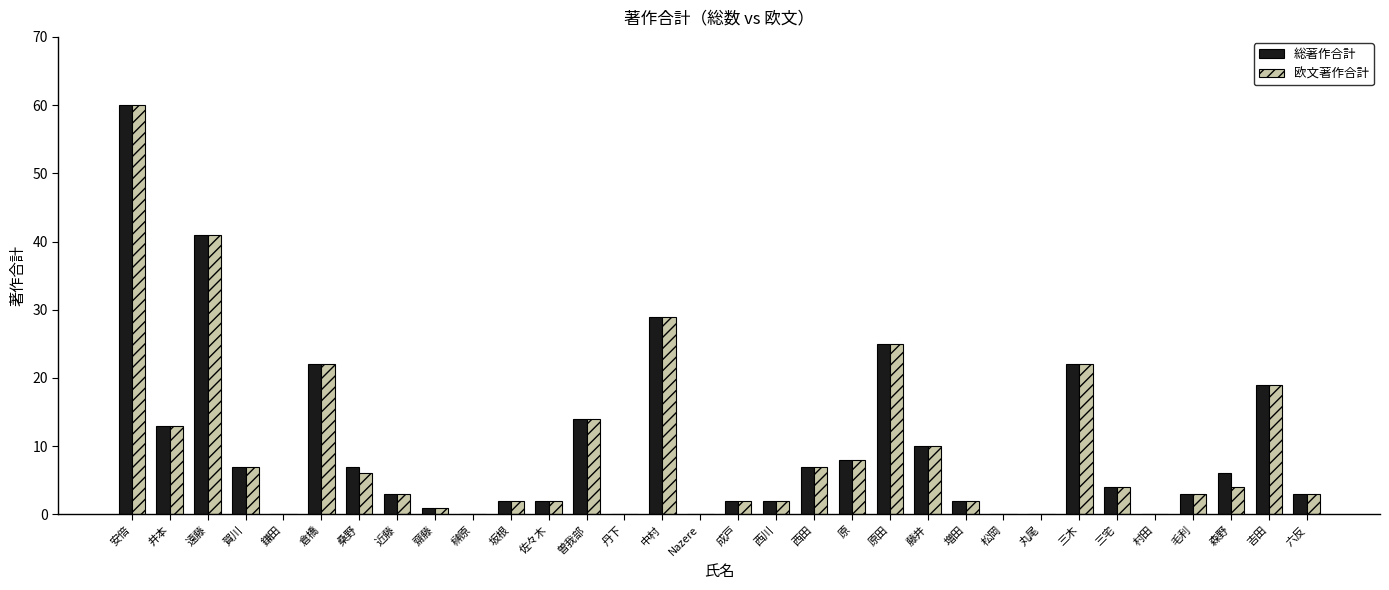

What is the maximum value shown in the chart?

60